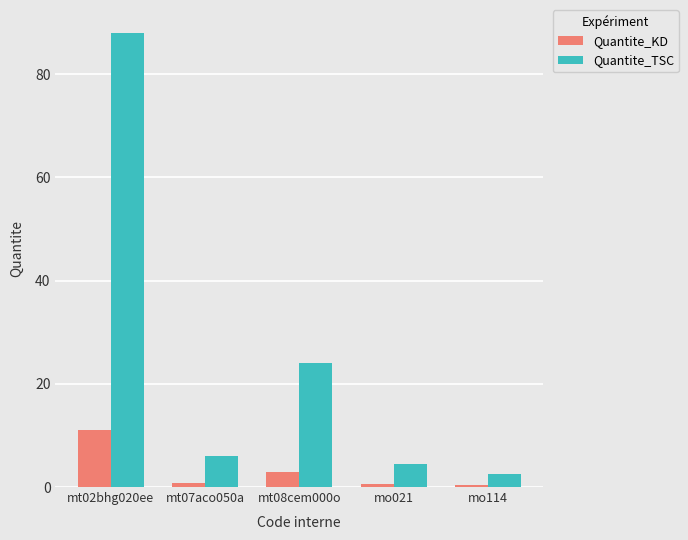

What is the label of the 1st bar from the right?

mo114